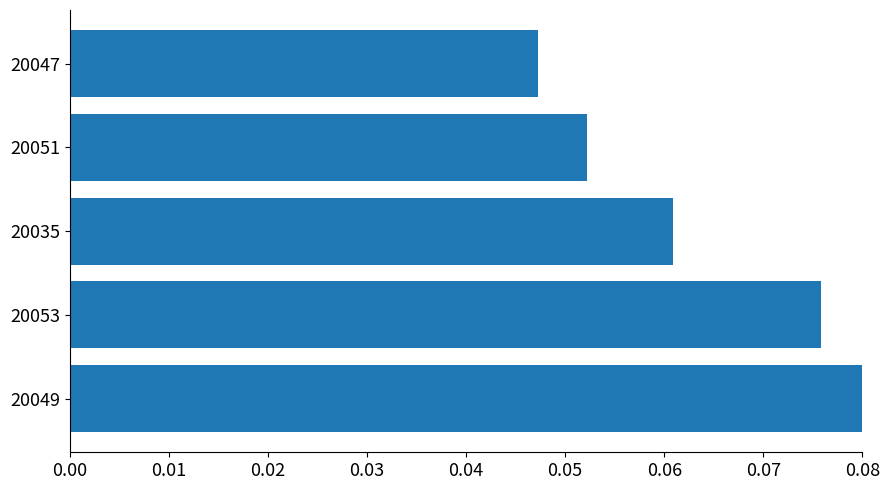

List the labels in order of value, largest first.

20049, 20053, 20035, 20051, 20047